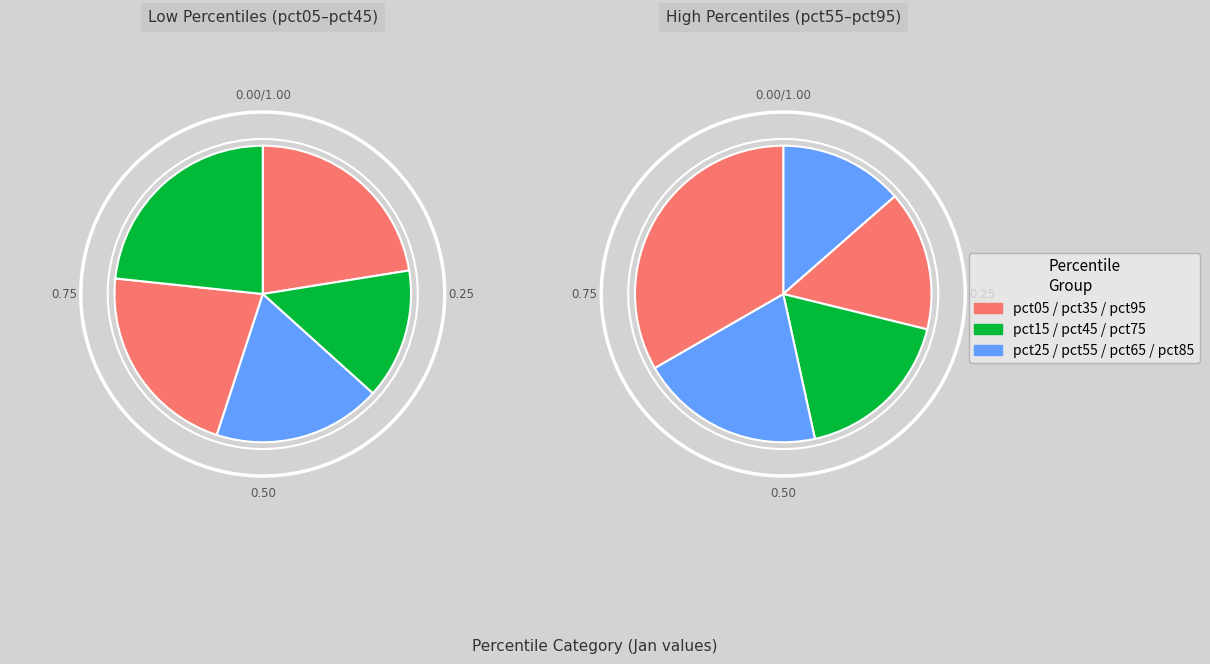

What is the change in value from pct15 to pct45?

+0.1